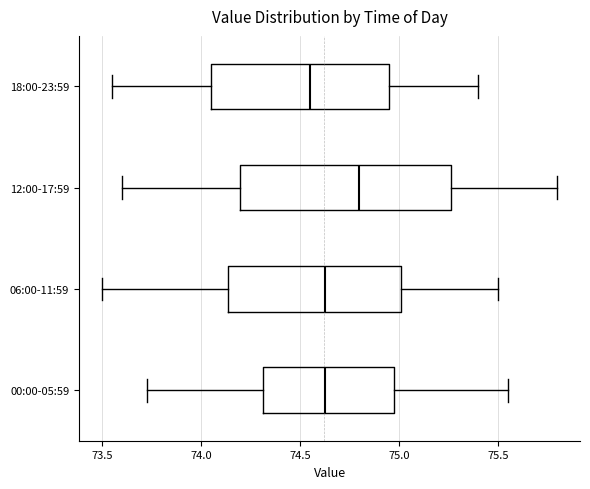

Which box has the furthest to the right median line?

12:00-17:59